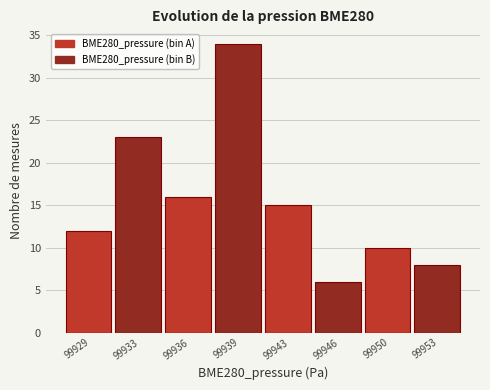

Reading left to right, what are all the values shown in this chart?

12	23	16	34	15	6	10	8